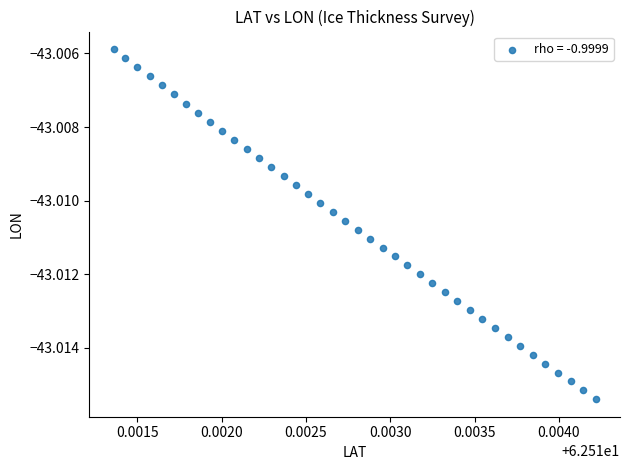

How many data points are displayed?

40